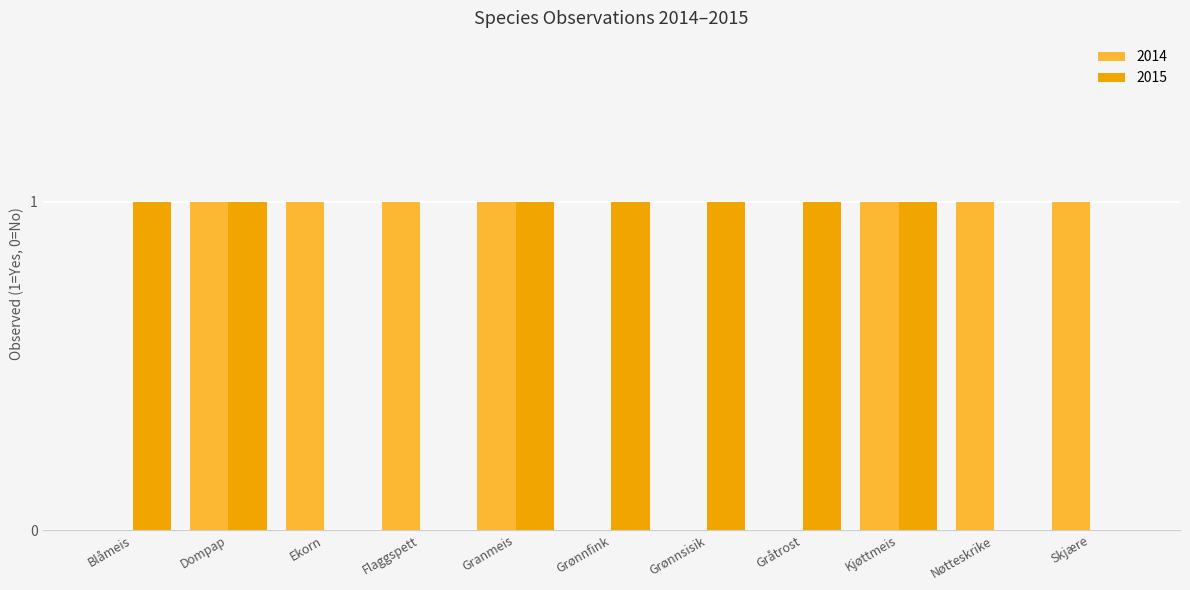

Count the 2015 values in the range 0 to 1.

11